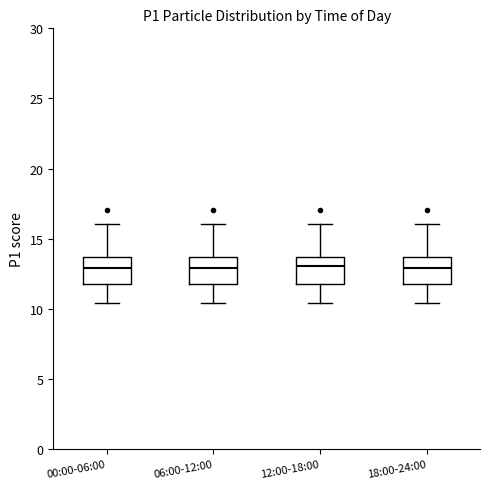

Reading left to right, transcribe this box plot: for each box, give where its median line is, the range the box spans, and where its two whiskers end, as read against the y-axis. The values are not printed on the chart, so give them approximately, as read against the axis.

00:00-06:00: median 13.0, box 11.5 to 13.5, whiskers 10.5 to 16.0
06:00-12:00: median 13.0, box 11.5 to 13.5, whiskers 10.5 to 16.0
12:00-18:00: median 13.0, box 11.5 to 13.5, whiskers 10.5 to 16.0
18:00-24:00: median 13.0, box 11.5 to 13.5, whiskers 10.5 to 16.0